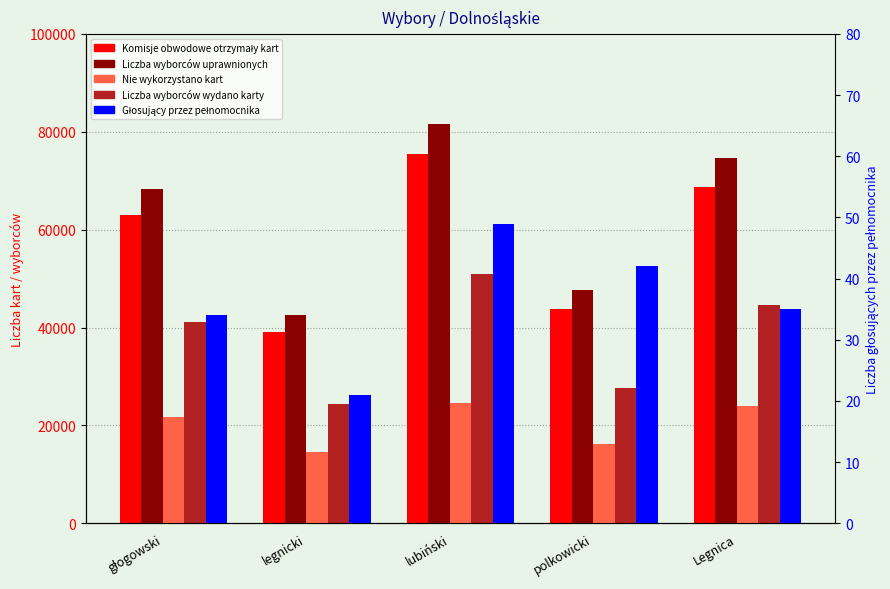

Reading left to right, extract all data points from this chart.

Komisje obwodowe otrzymały kart: głogowski=62952	legnicki=39101	lubiński=75499	polkowicki=43780	Legnica=68737
Liczba wyborców uprawnionych: głogowski=68354	legnicki=42459	lubiński=81539	polkowicki=47759	Legnica=74607
Nie wykorzystano kart: głogowski=21747	legnicki=14632	lubiński=24657	polkowicki=16108	Legnica=24031
Liczba wyborców wydano karty: głogowski=41205	legnicki=24469	lubiński=50843	polkowicki=27672	Legnica=44705
Liczba wyborców głosujących przez pełnomocnika: głogowski=34	legnicki=21	lubiński=49	polkowicki=42	Legnica=35